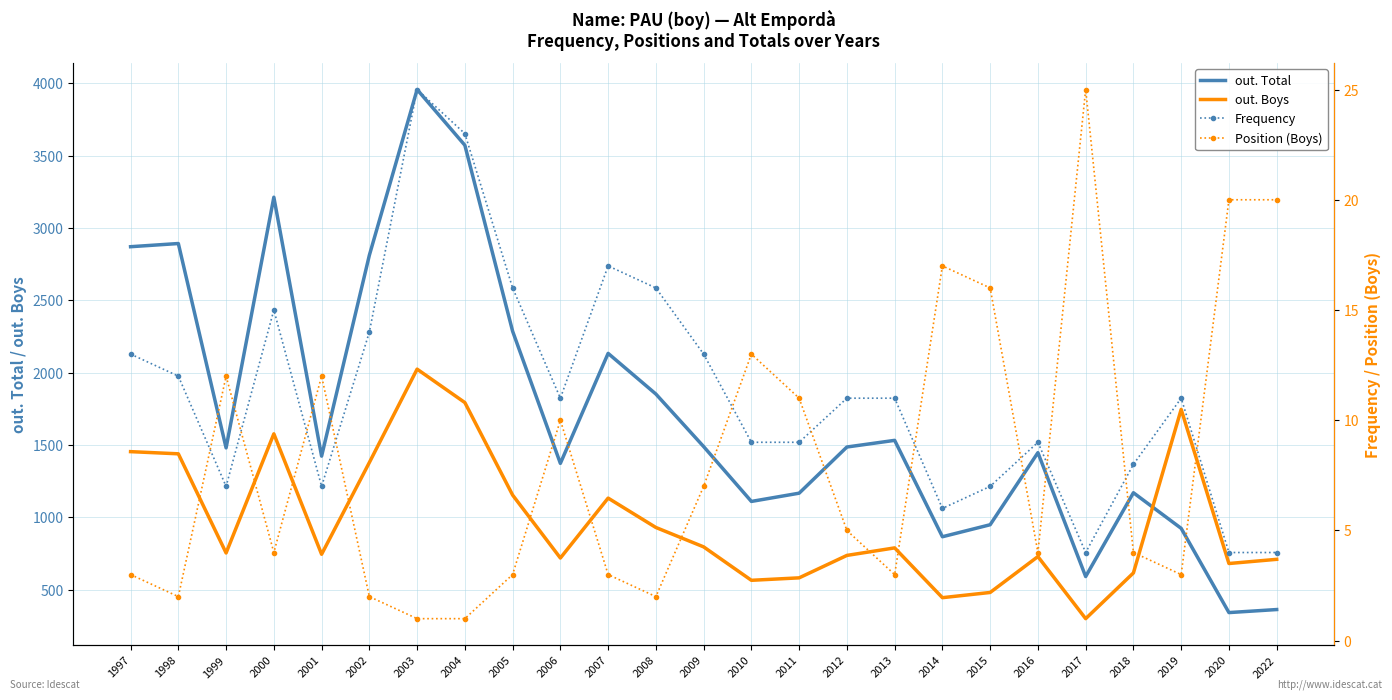

What is the value of the out. Boys point at the 13th from the left?

796